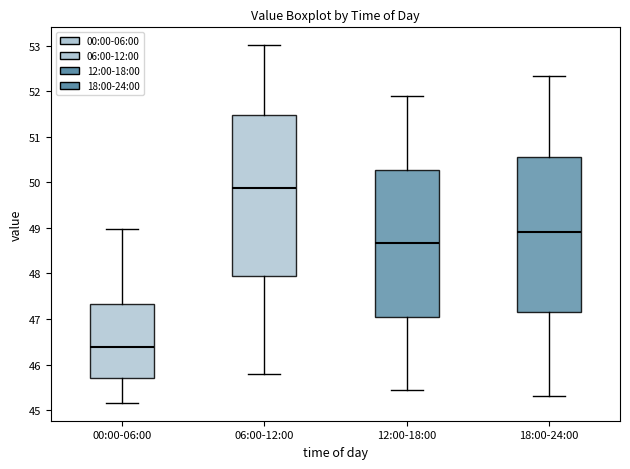

Which box has the lowest median line?

00:00-06:00